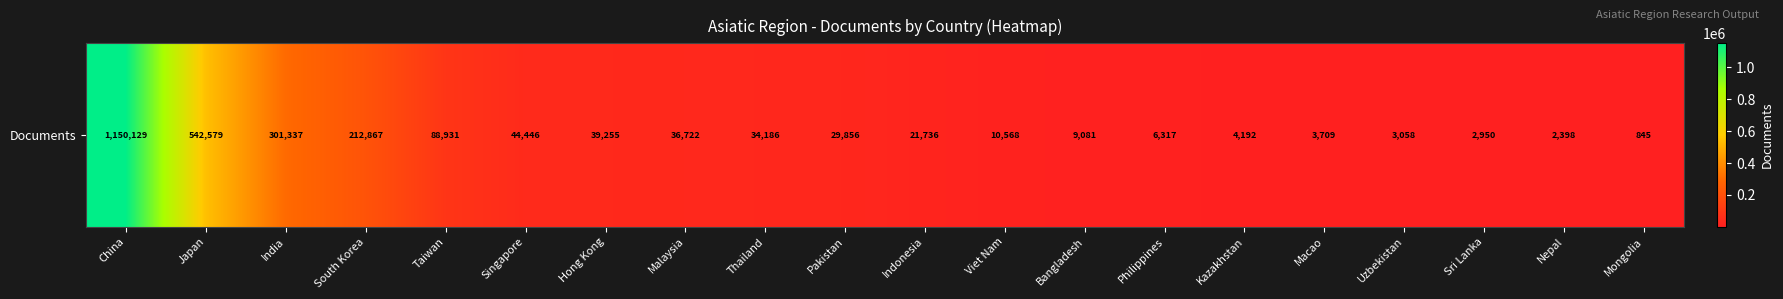

Which label corresponds to the smallest value in the chart?

Mongolia